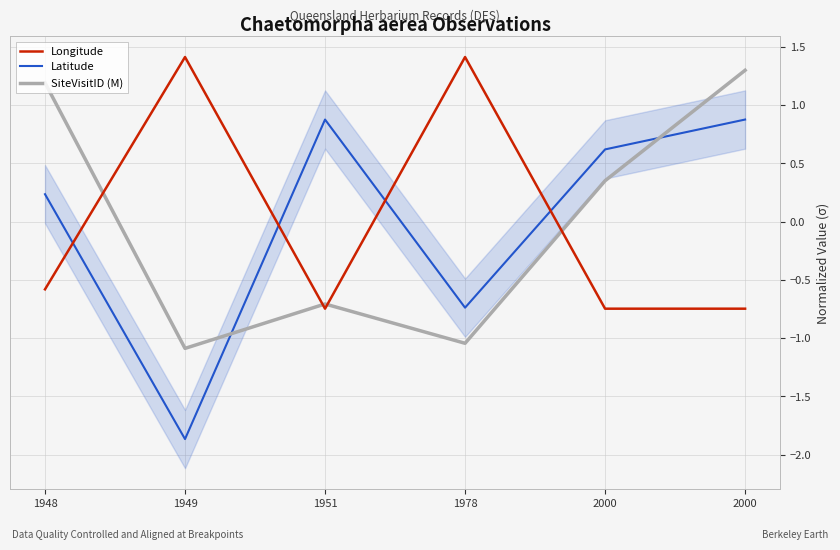

Which series has the largest range (max minus min)?

Latitude